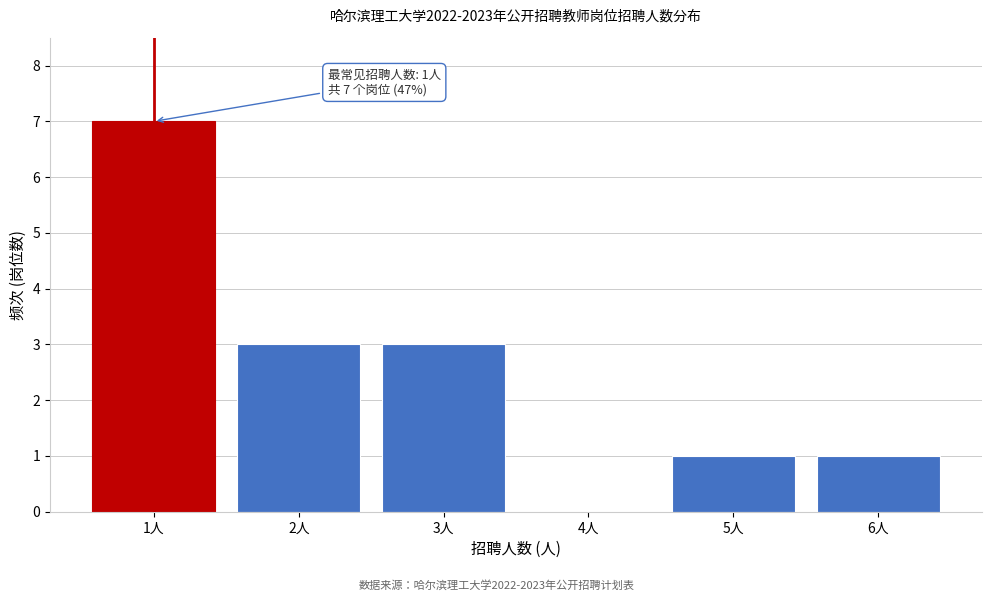

Over which range of the x-axis is the bar tallest?

0.5 to 1.5